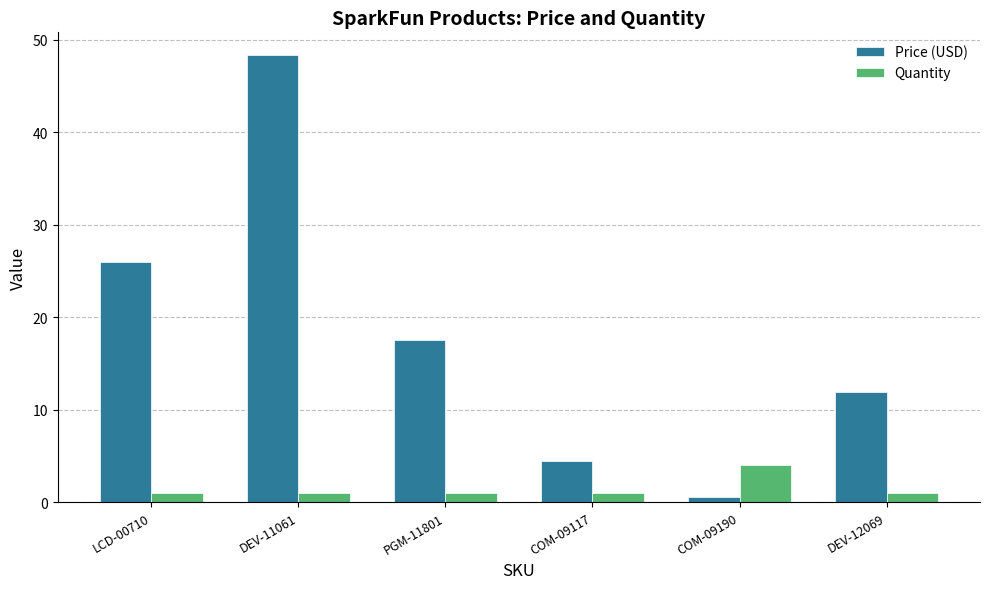

What is the difference between the highest and lowest values at PGM-11801?

16.5